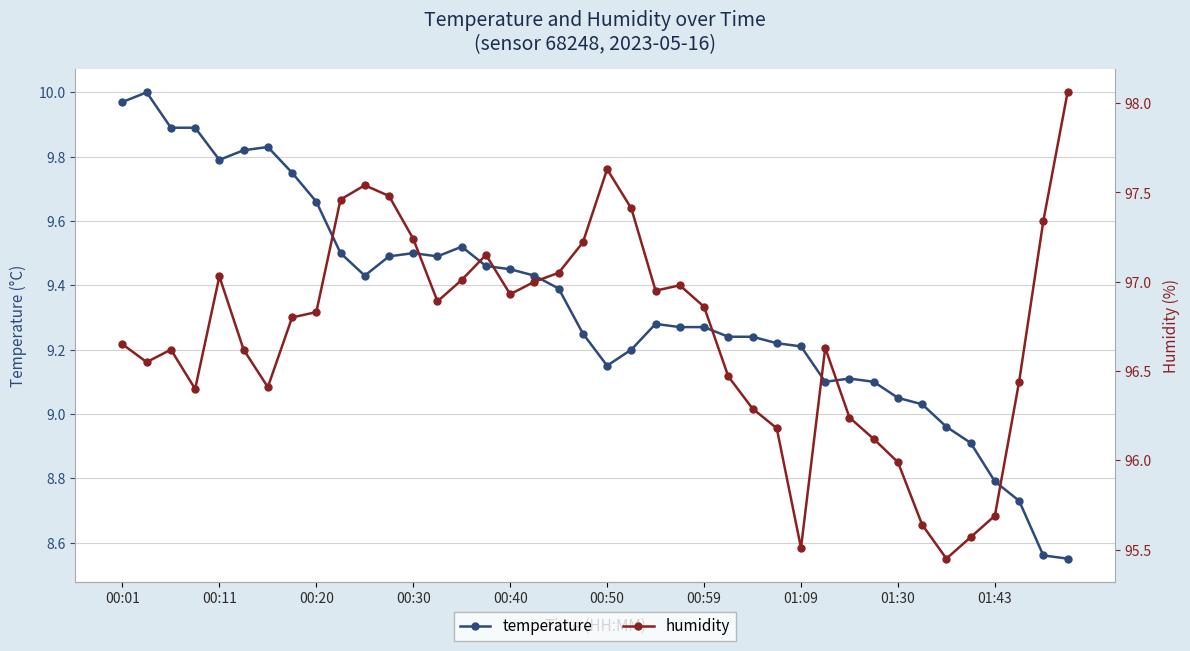

At which label does humidity first exceed 96?

00:01